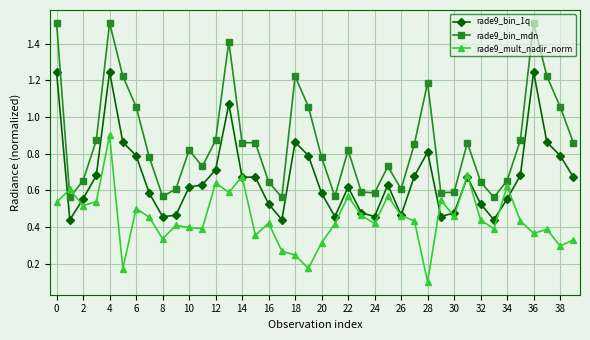

How many intersections are there between rade9_bin_mdn and rade9_mult_nadir_norm?

2